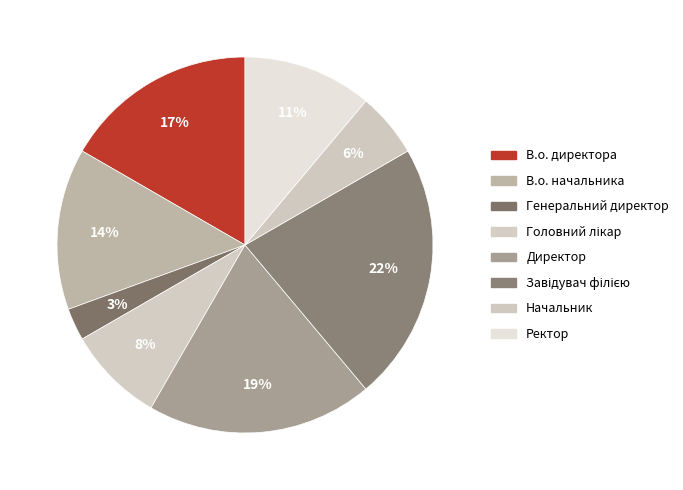

Count the number of slices in the pie.

8